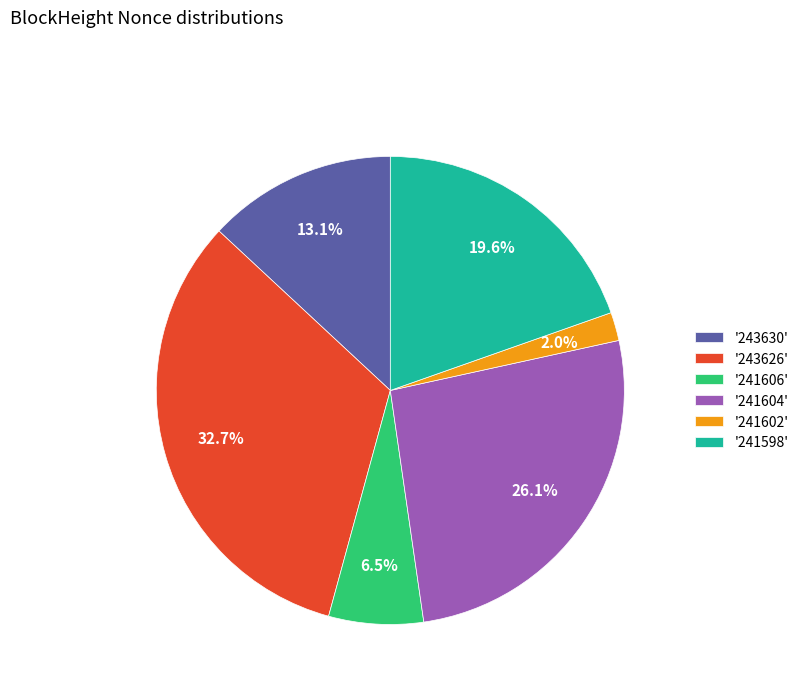

Count the number of slices in the pie.

6